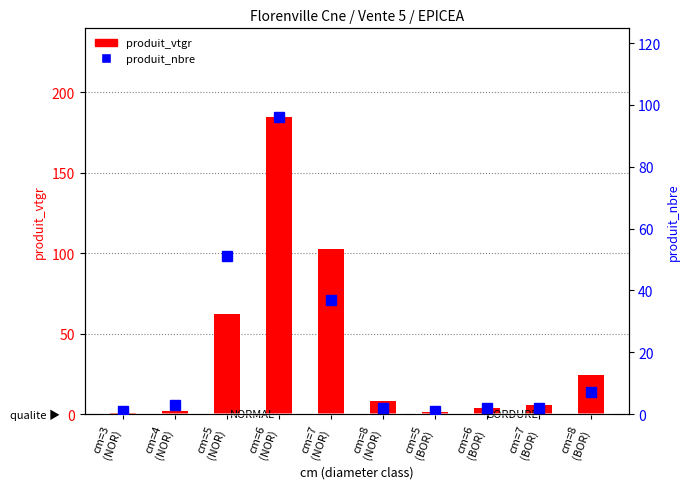

Between cm=5
(NOR) and cm=8
(NOR), which series saw the biggest shift?

produit_vtgr